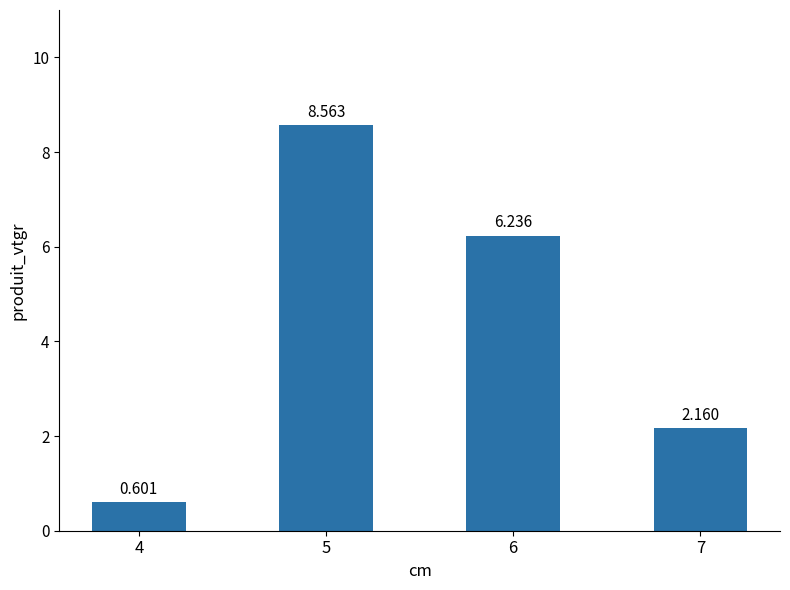

What is the maximum value shown in the chart?

8.6